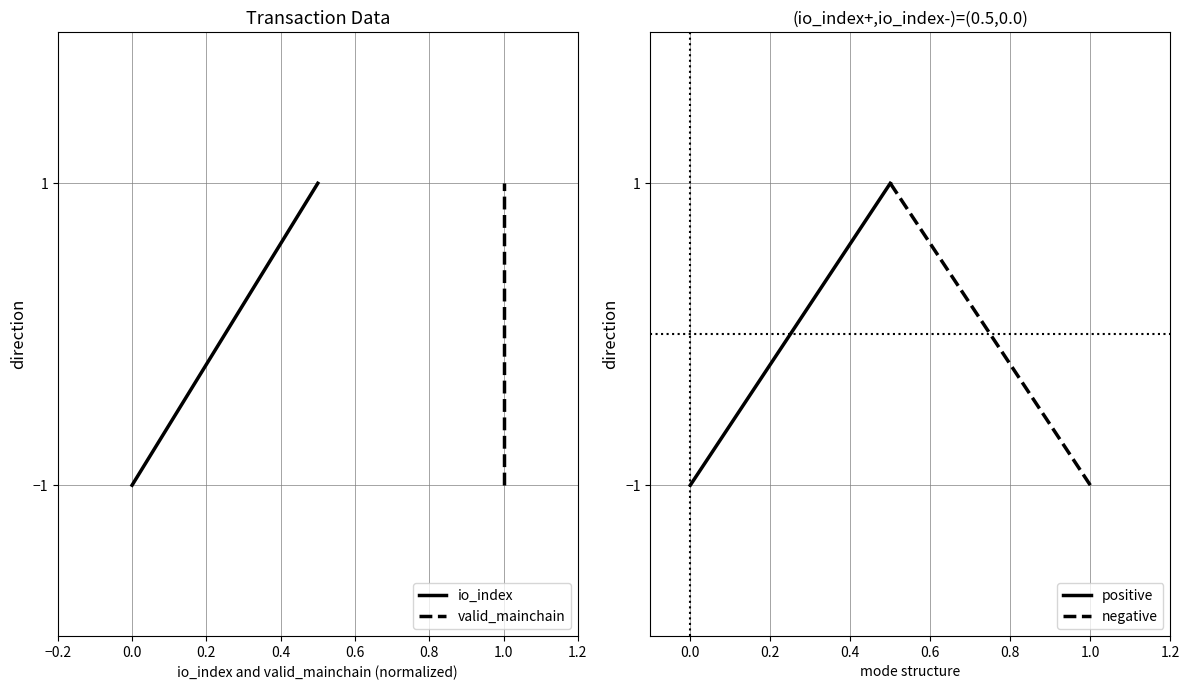

Which series has the largest range (max minus min)?

io_index